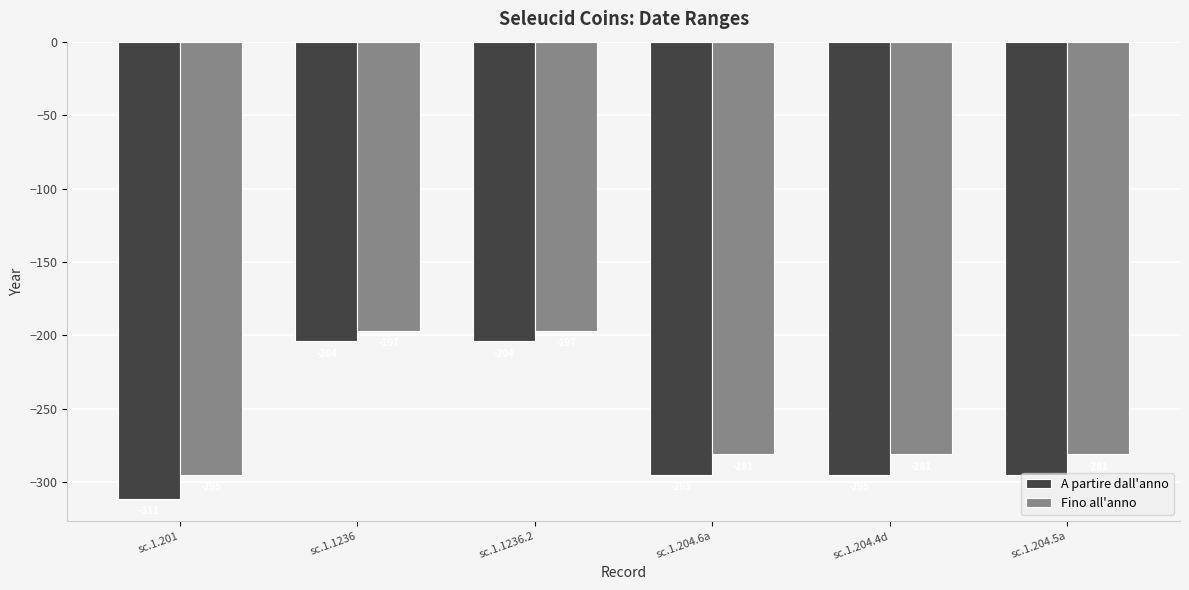

Count the A partire dall'anno values in the range -295 to -204.

5